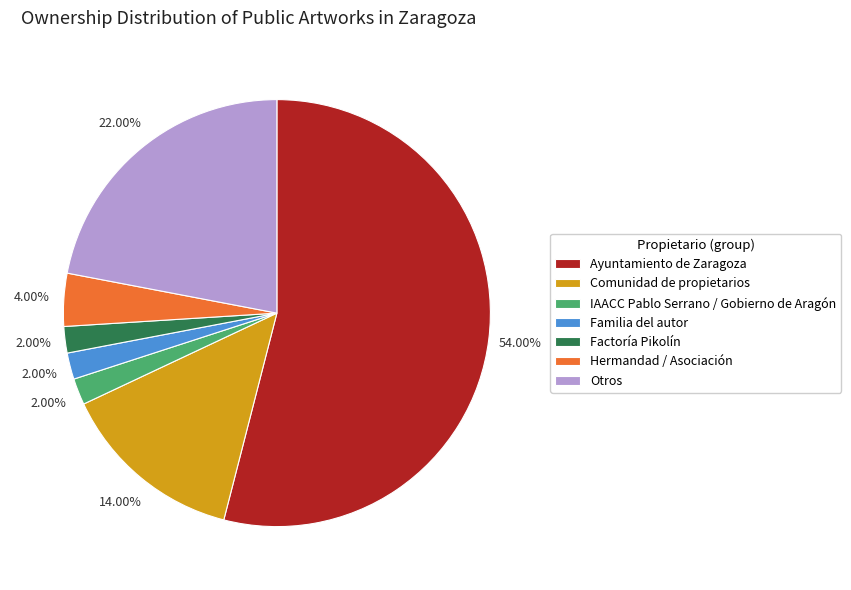

To the nearest percent, what portion does Hermandad / Asociación represent?

4%